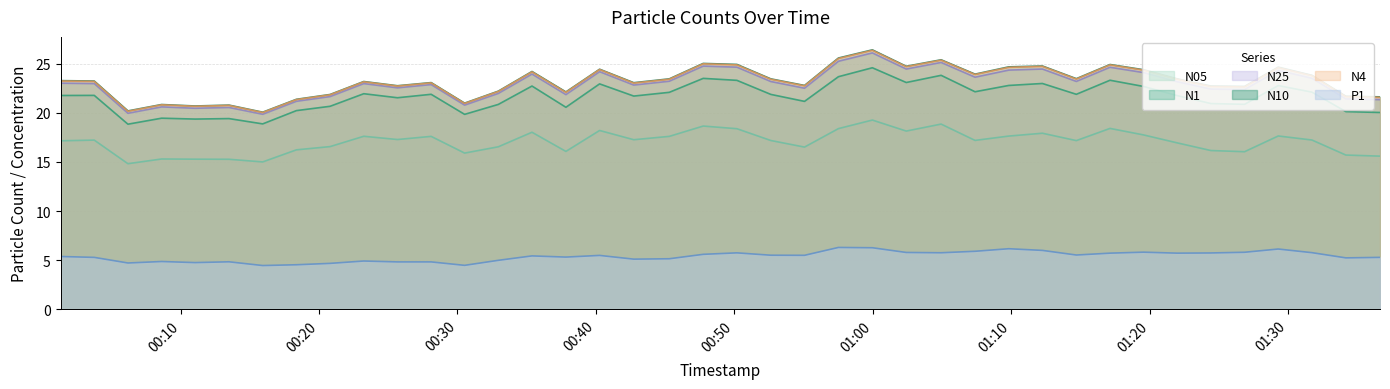

How many lines are shown in the chart?

6